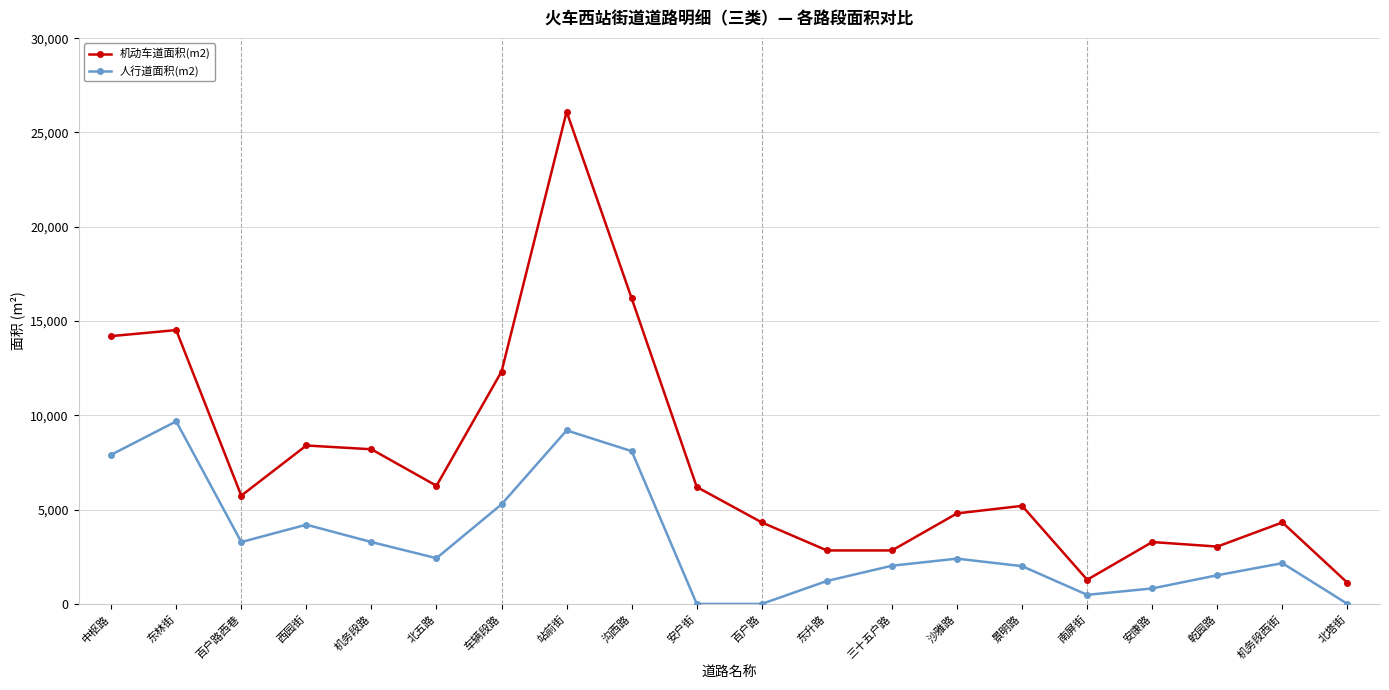

Does the chart display data point markers on the line(s)?

Yes